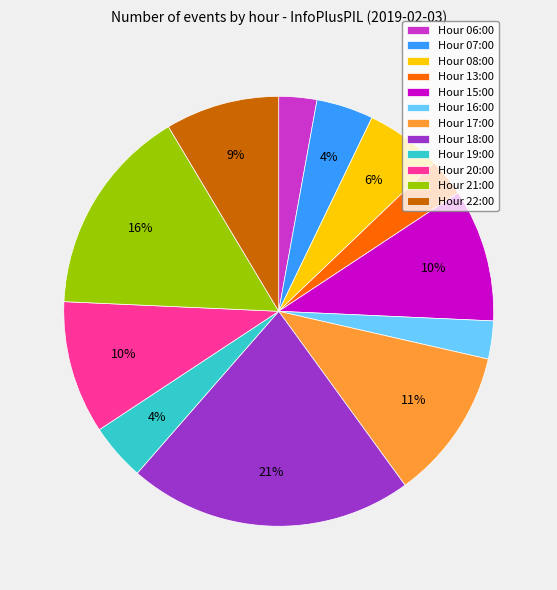

Does Hour 06:00 represent more than half of the total?

No